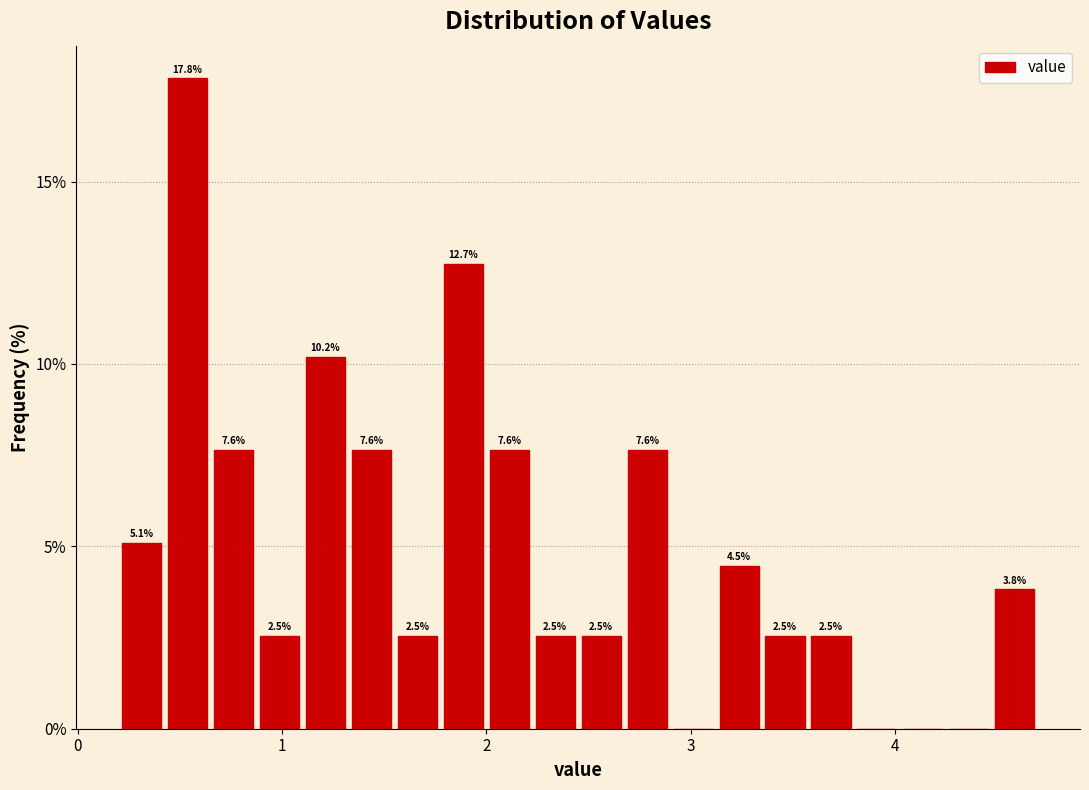

Around what value on the x-axis is the tallest bar? Give the approximate position of its centre, as read against the axis.

0.5